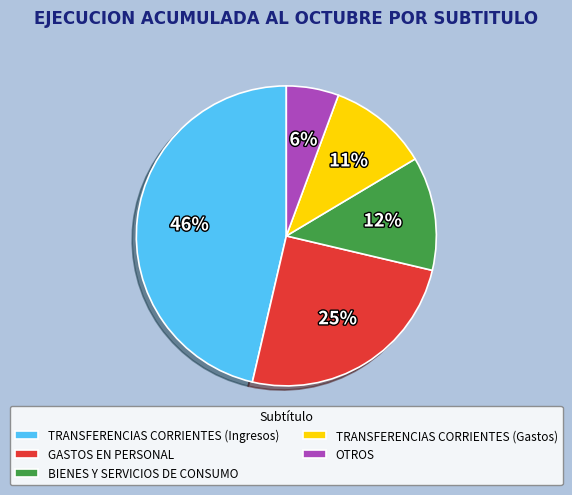

Rank the categories by value from lowest to highest.

OTROS, TRANSFERENCIAS CORRIENTES (Gastos), BIENES Y SERVICIOS DE CONSUMO, GASTOS EN PERSONAL, TRANSFERENCIAS CORRIENTES (Ingresos)